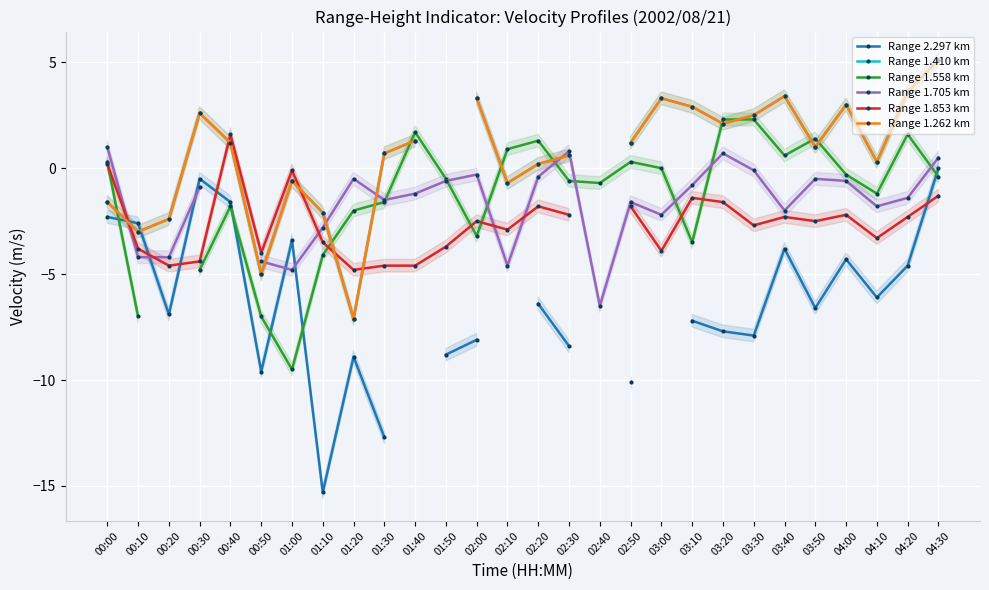

Between 03:20 and 04:20, which series saw the biggest shift?

Range 2.297 km